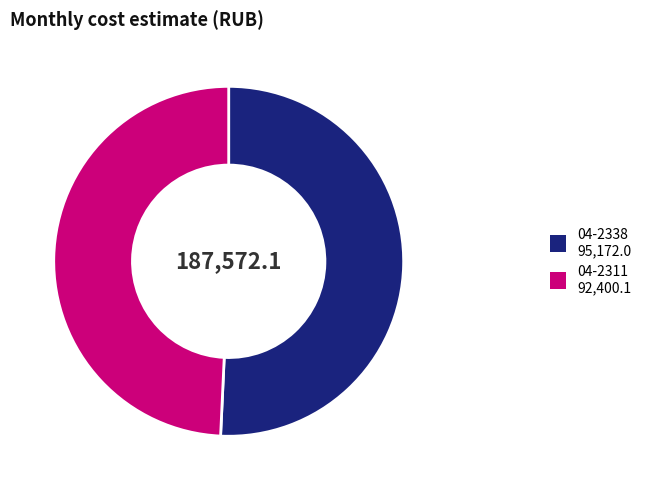

Do 04-2338 and 04-2311 together represent more than half of the pie?

Yes